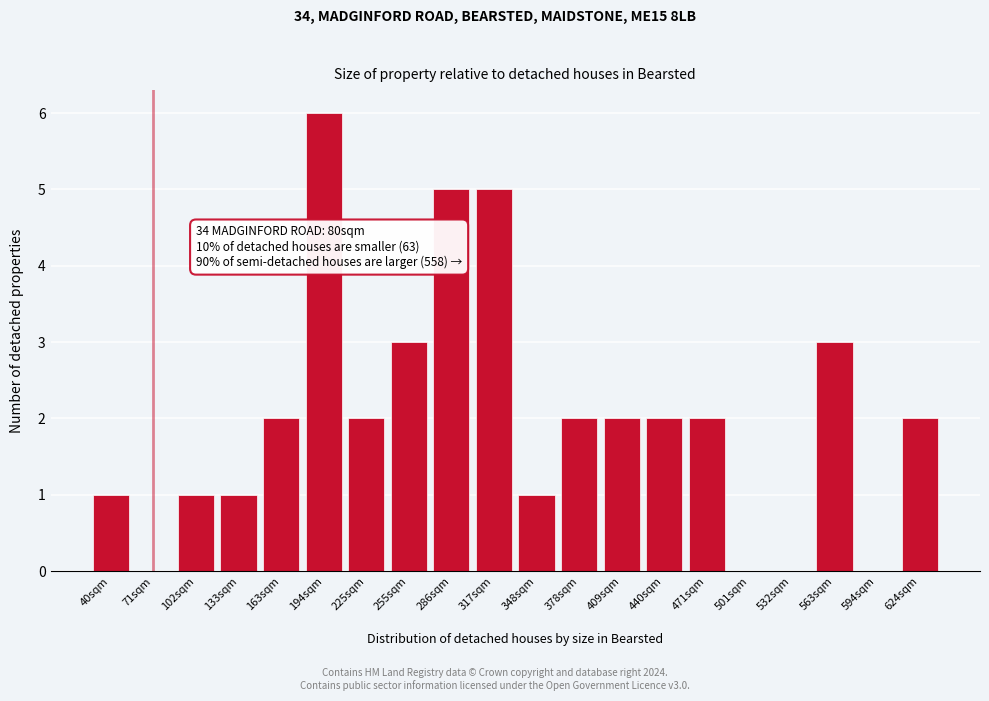

Reading left to right, extract all data points from this chart.

40sqm=1	71sqm=0	102sqm=1	133sqm=1	163sqm=2	194sqm=6	225sqm=2	255sqm=3	286sqm=5	317sqm=5	348sqm=1	378sqm=2	409sqm=2	440sqm=2	471sqm=2	501sqm=0	532sqm=0	563sqm=3	594sqm=0	624sqm=2